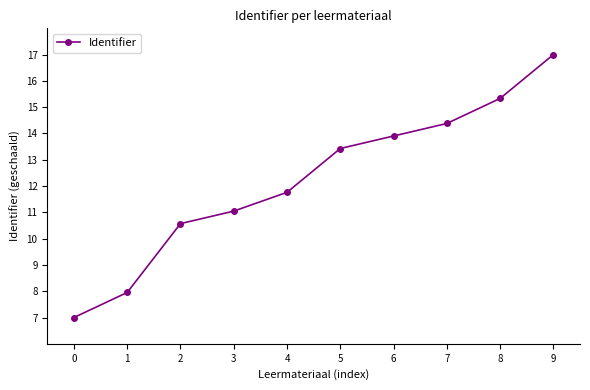

Reading right to left, list all the values displayed in this chart.

9=17.0	8=15.3	7=14.4	6=13.9	5=13.4	4=11.8	3=11.0	2=10.6	1=8.0	0=7.0